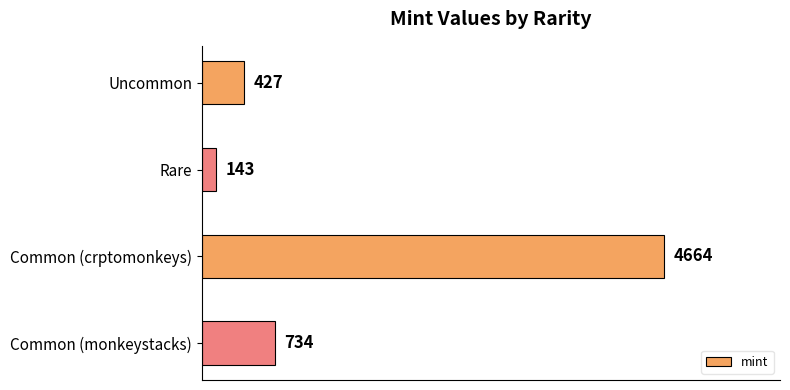

Reading top to bottom, extract all data points from this chart.

427	143	4664	734